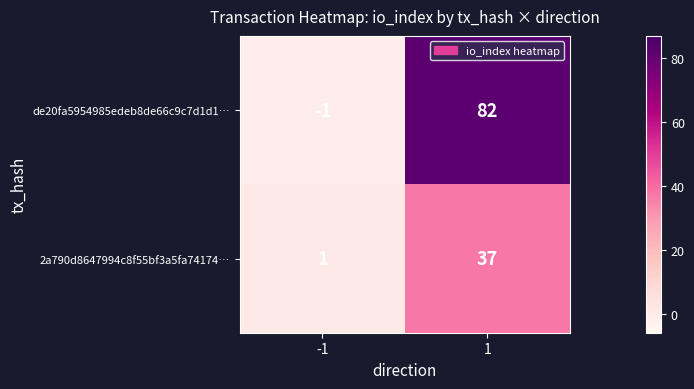

What is the total value across all series at 1?

119